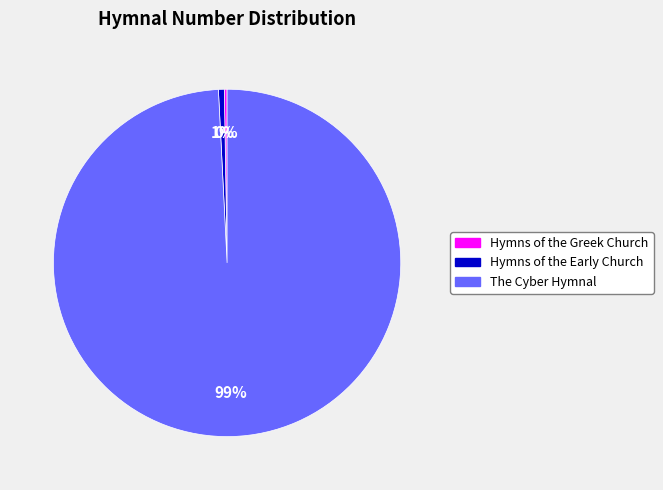

Is it true that Hymns of the Early Church is 1% of the pie?

True